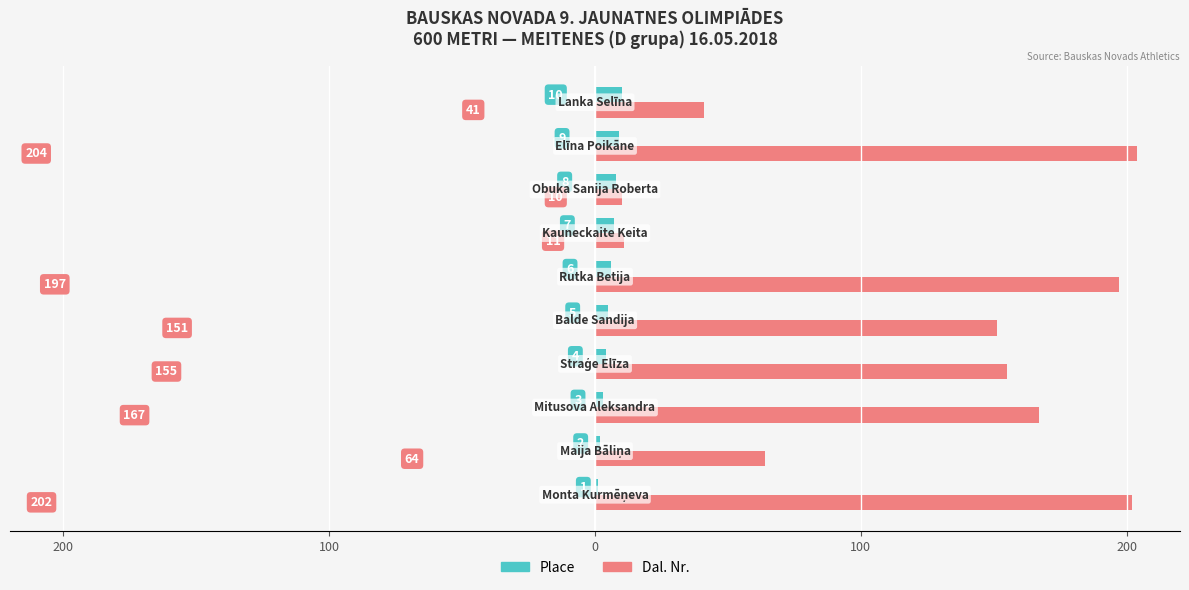

What are all the series names shown in the legend?

Place, Dal. Nr.